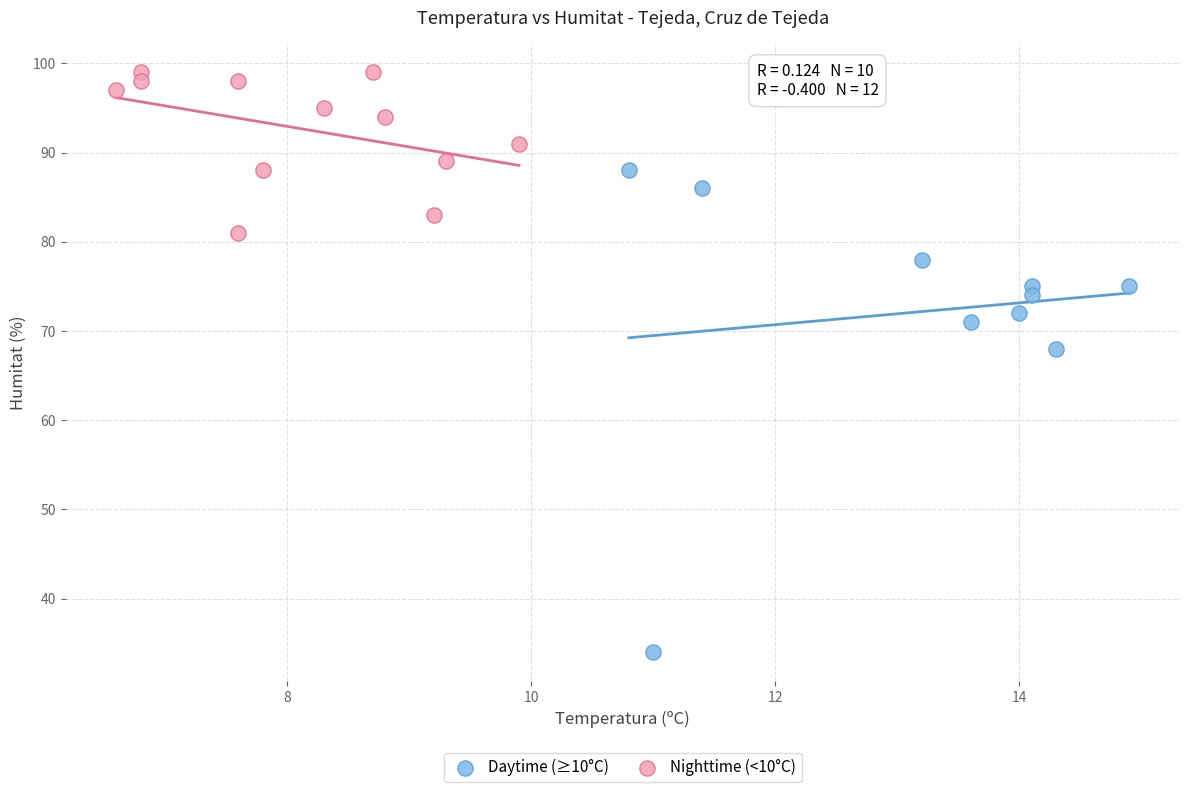

Which series reaches the maximum Y coordinate?

Nighttime (<10°C)